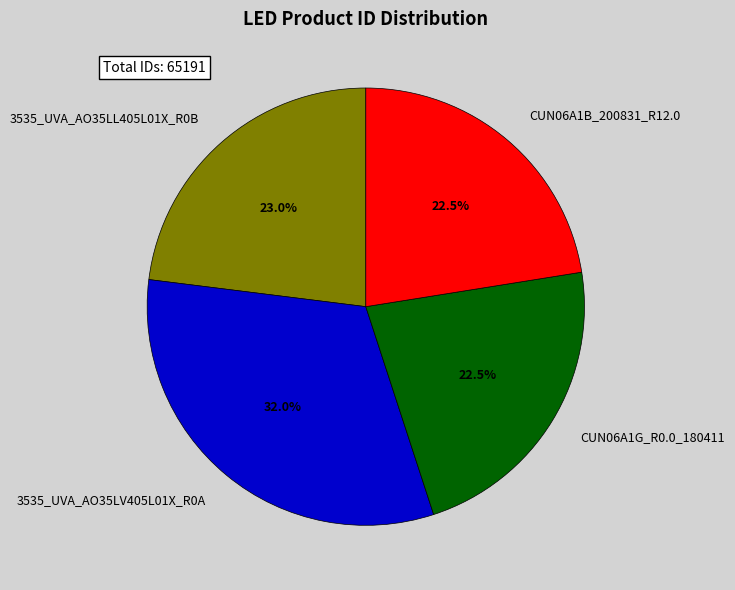

To the nearest percent, what portion does 3535_UVA_AO35LV405L01X_R0A represent?

32%